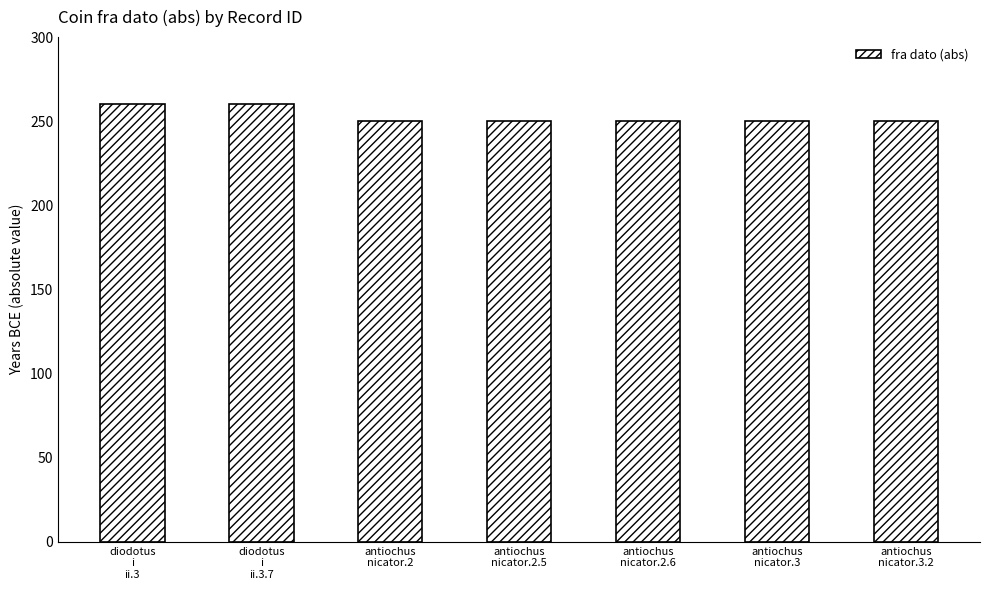

Does the chart contain stacked bars?

No